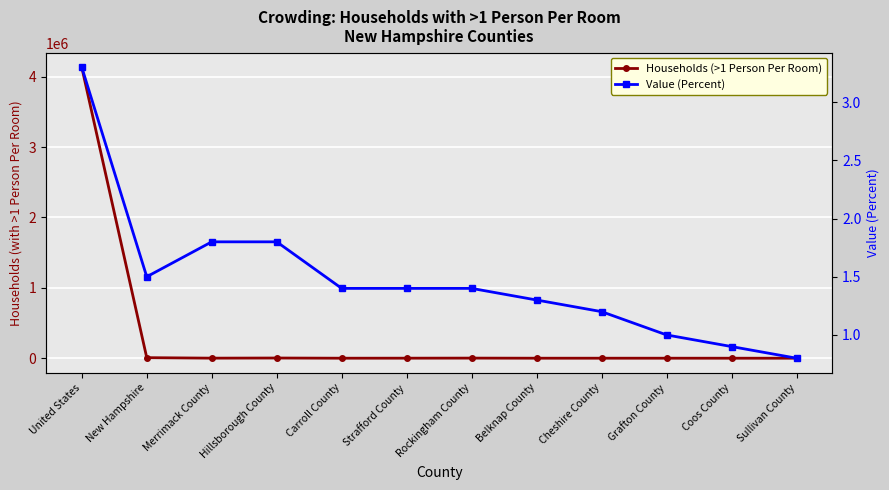

What is the minimum value for Value (Percent)?

0.8